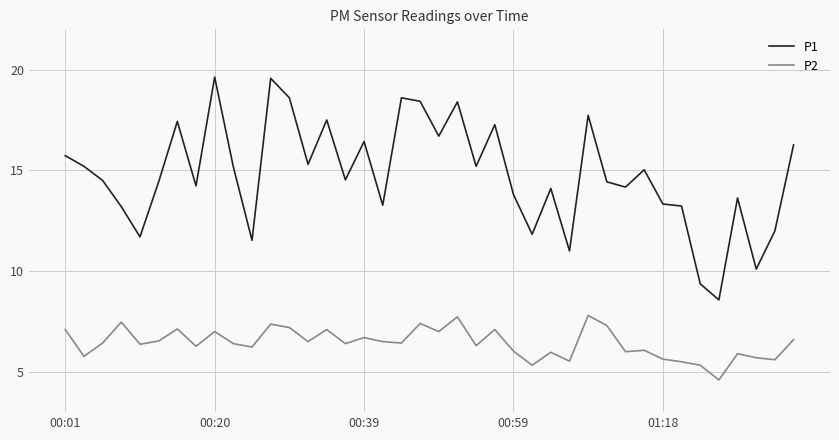

List the series in order of their overall mean, lowest first.

P2, P1